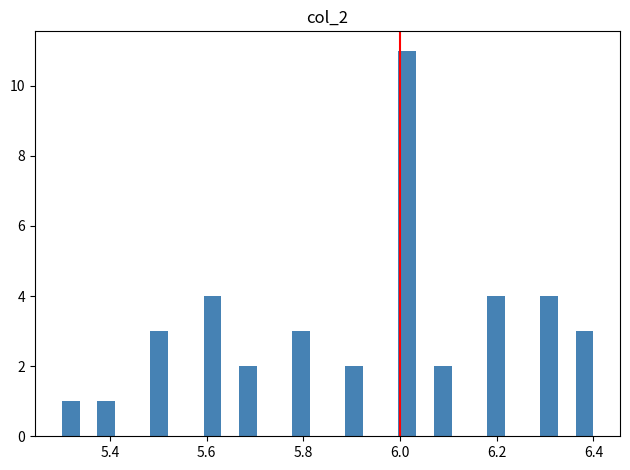

Read against the x-axis, roughly where is the centre of the tallest bar?

6.02